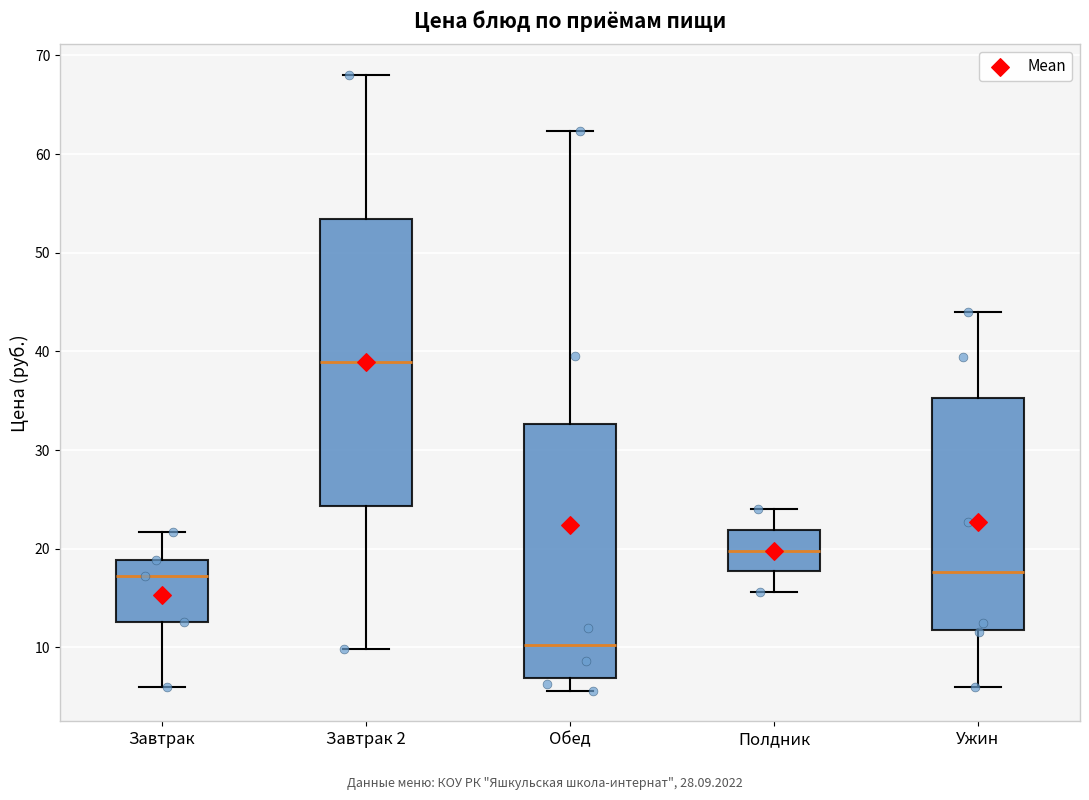

Which box is the tallest, from its lower edge to its upper edge?

Завтрак 2